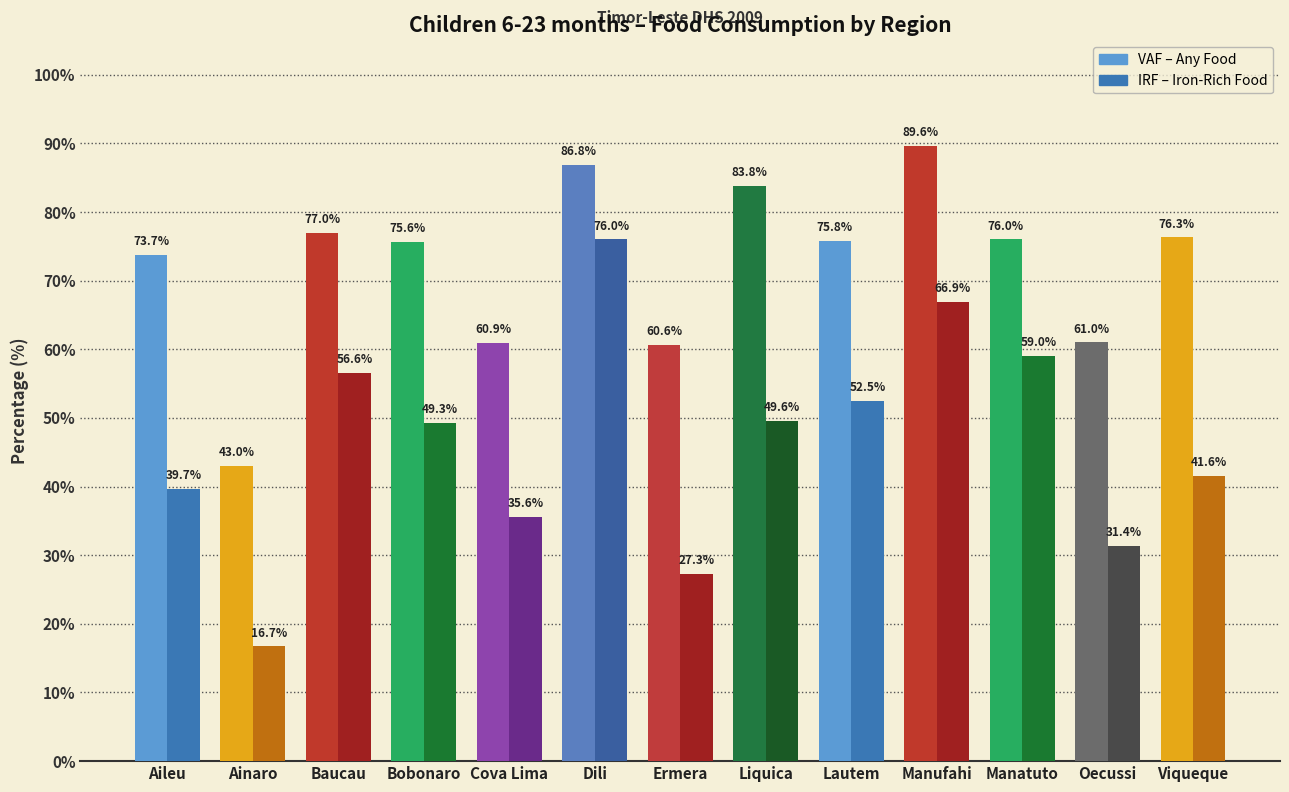

The value of VAF at Ermera is 60.6. True or false?

True